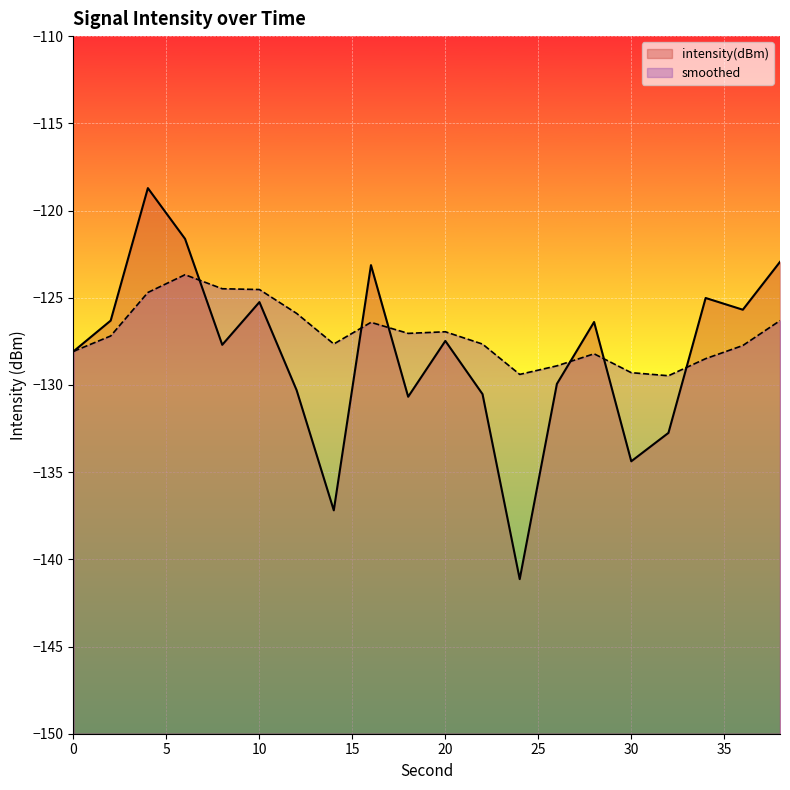

At which label does smoothed first exceed -127?

4